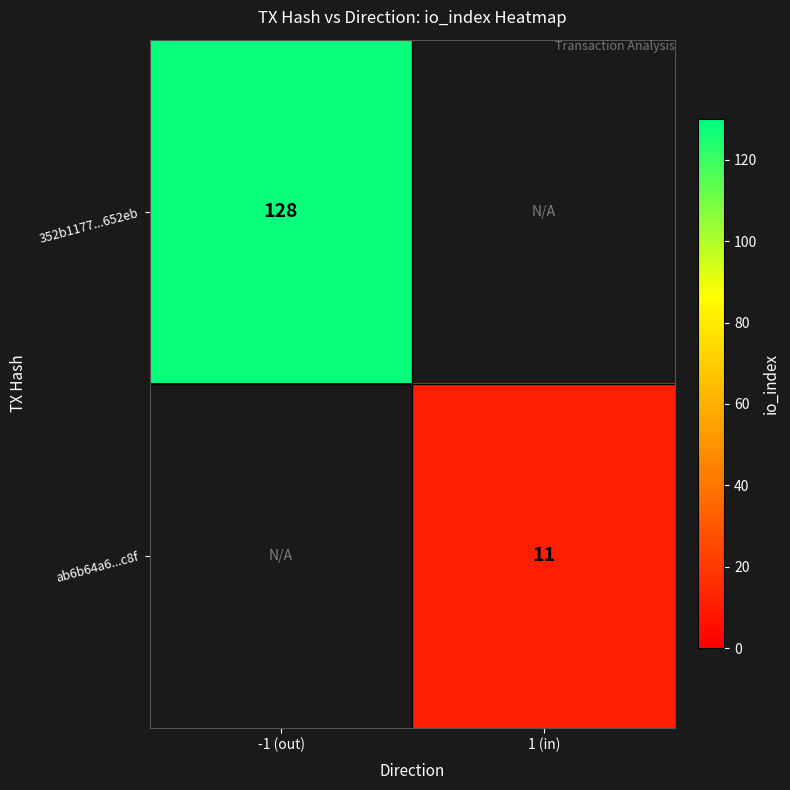

The 352b1177...652eb series shows 53 at -1 (out). True or false?

False